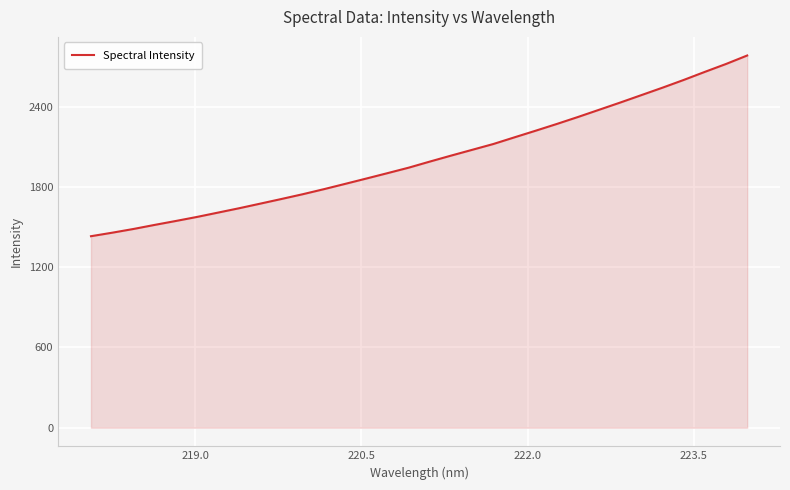

What is the smallest value displayed?

1431.4